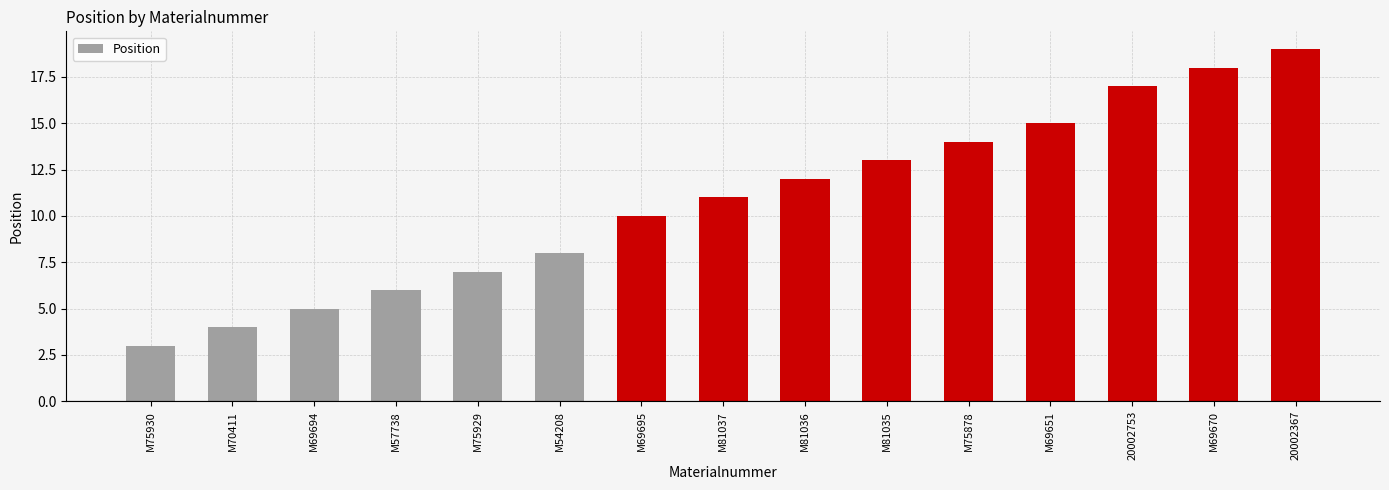

Reading left to right, transcribe all the data shown in this chart.

3	4	5	6	7	8	10	11	12	13	14	15	17	18	19